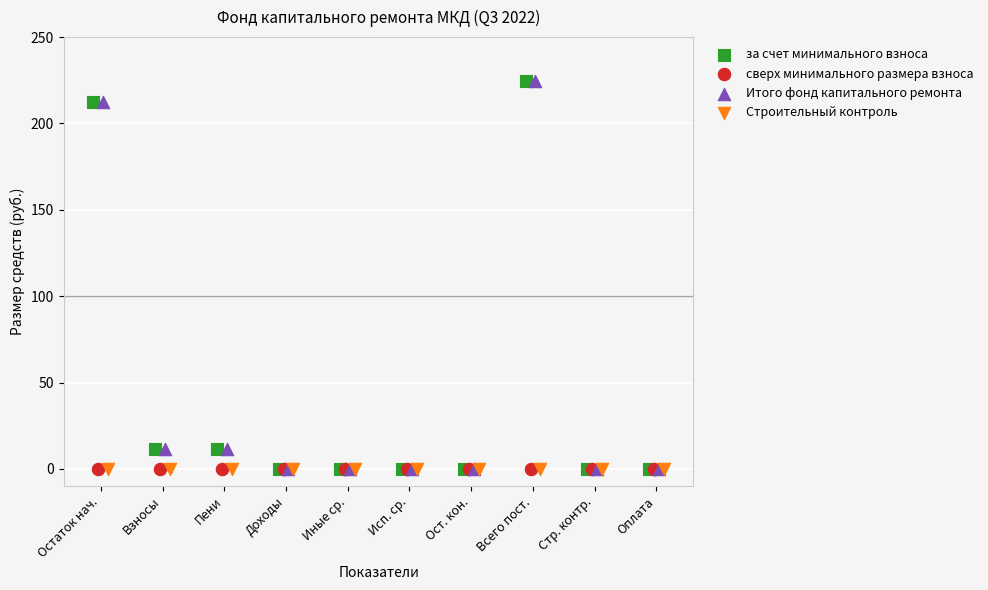

What are all the series names shown in the legend?

за счет минимального взноса, сверх минимального размера взноса, Итого фонд капитального ремонта, Строительный контроль